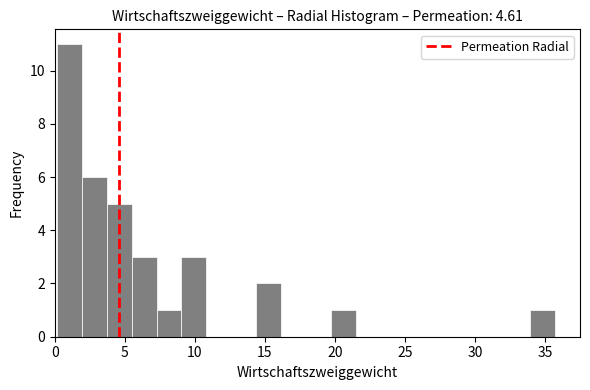

Around what value on the x-axis is the tallest bar? Give the approximate position of its centre, as read against the axis.

1.0